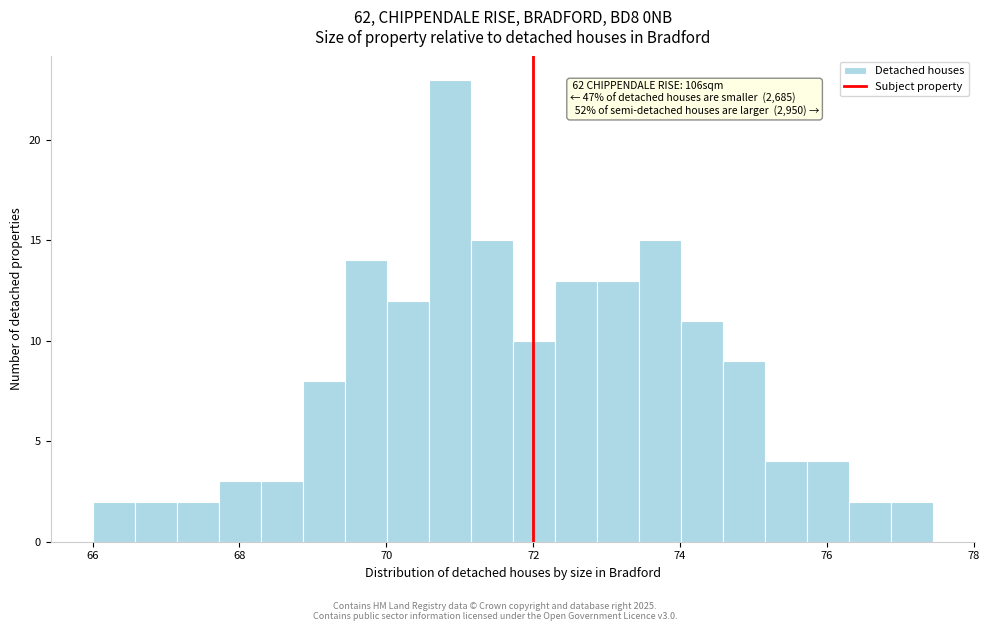

Read against the x-axis, roughly where is the centre of the tallest bar?

70.8